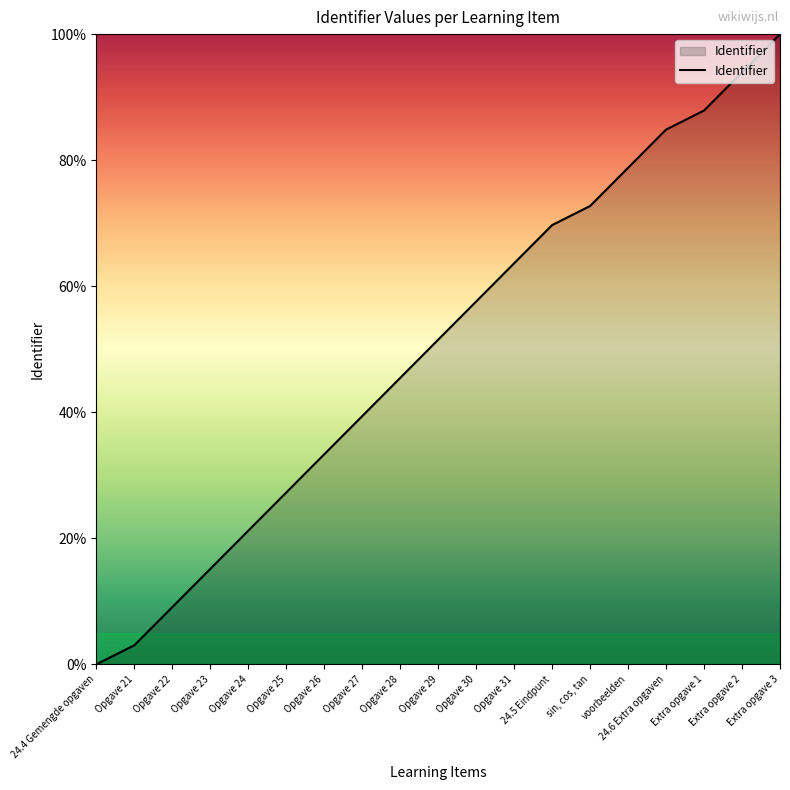

What is the difference between the values at Extra opgave 3 and Opgave 22?

90.9